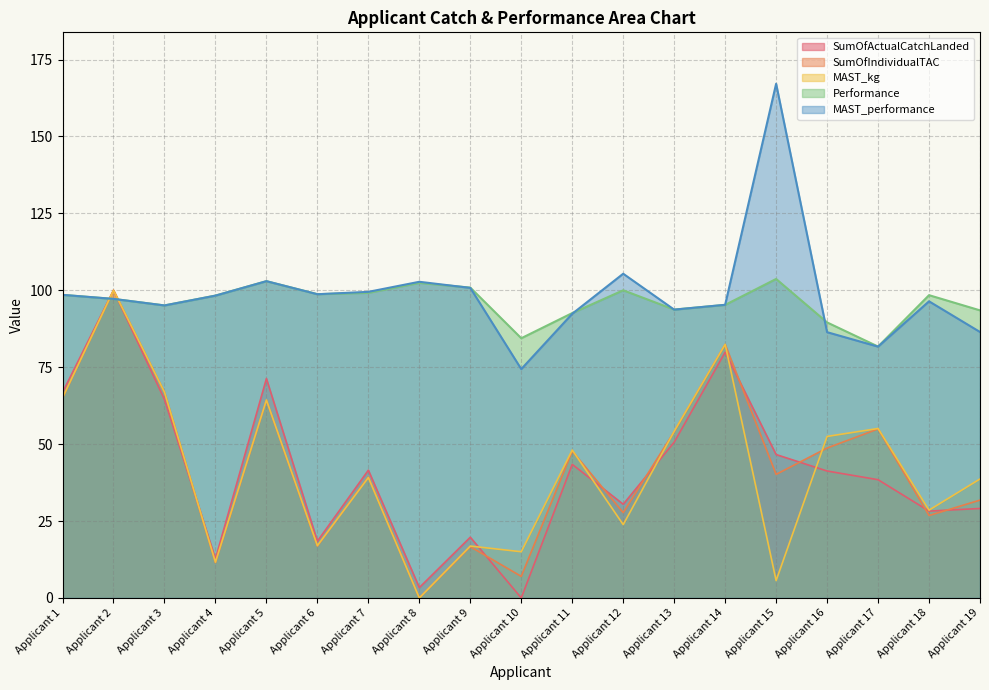

The MAST_kg series shows 64.3 at Applicant 5. True or false?

True